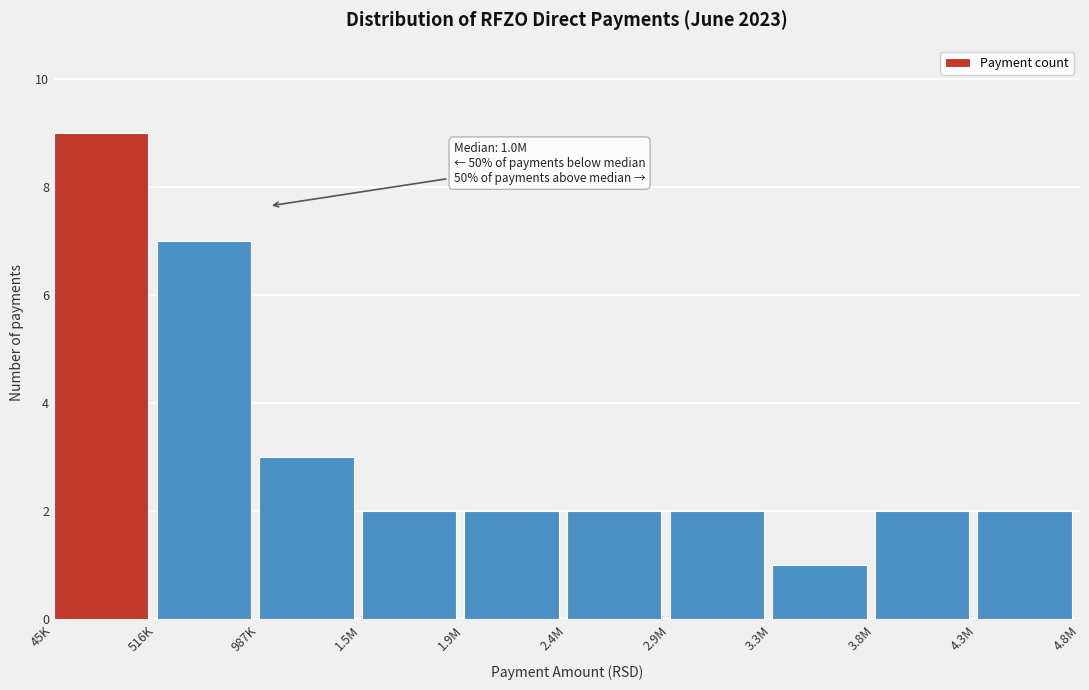

Reading left to right, list all the values displayed in this chart.

45K=9	516K=7	987K=3	1.5M=2	1.9M=2	2.4M=2	2.9M=2	3.3M=1	3.8M=2	4.3M=2